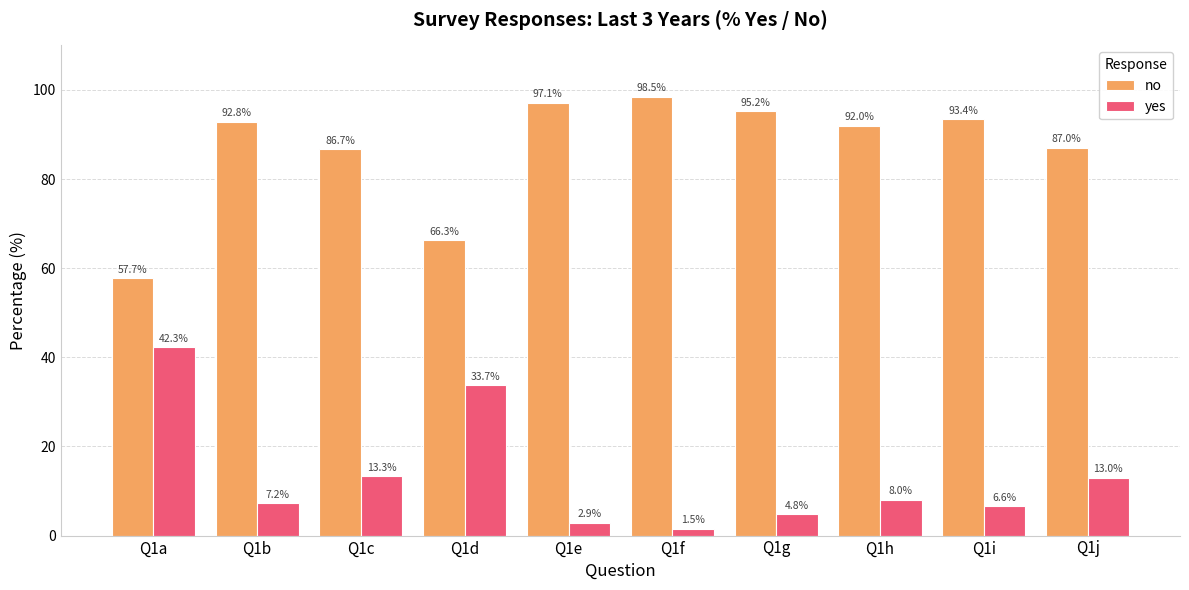

List the series in order of their peak value, lowest first.

yes, no